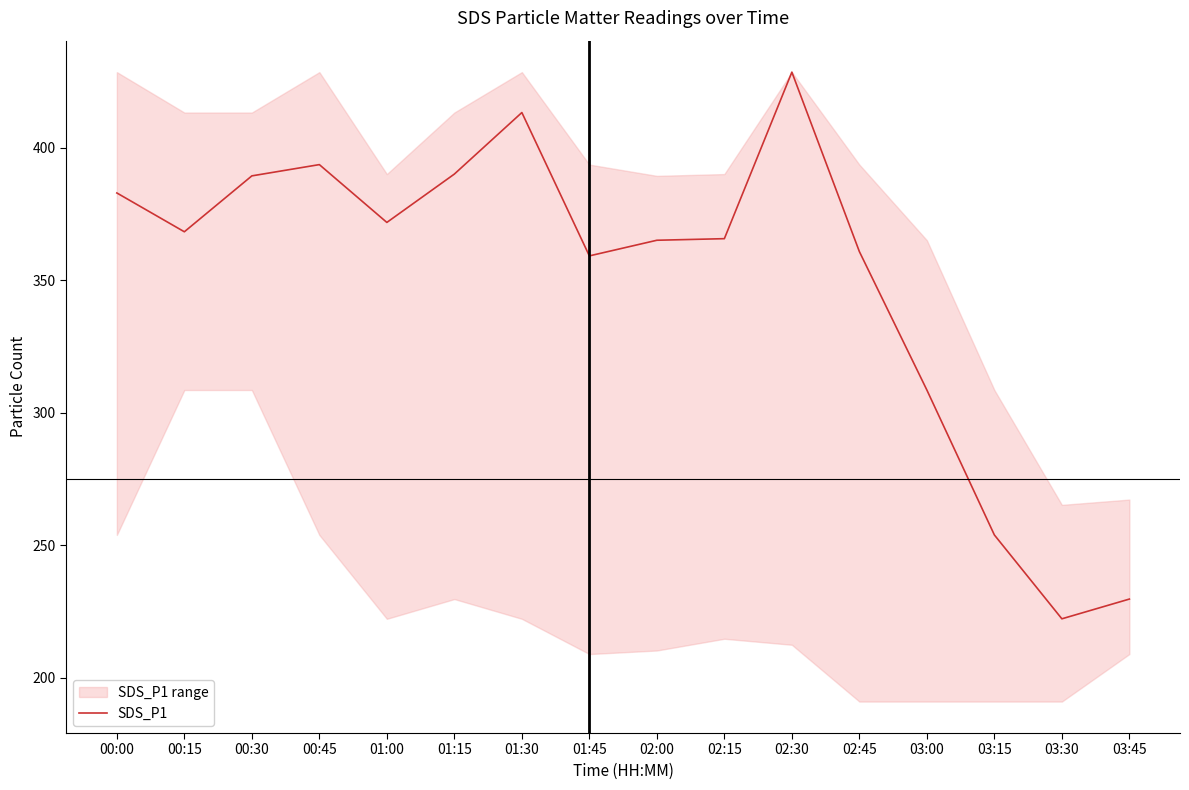

How many points are higher than both their immediate neighbors (excluding endpoints)?

3